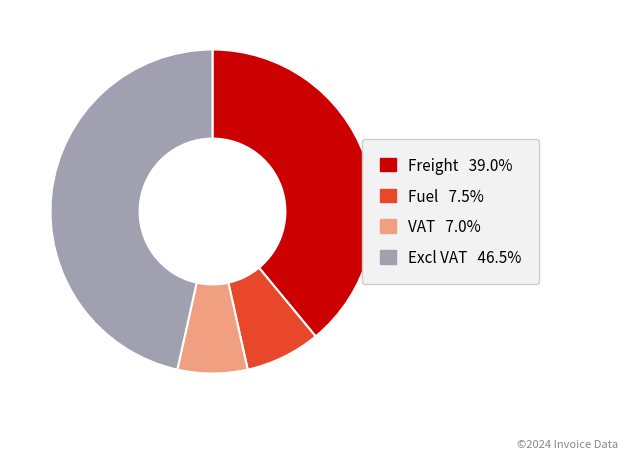

The Excl VAT slice represents 47% of the pie. True or false?

True